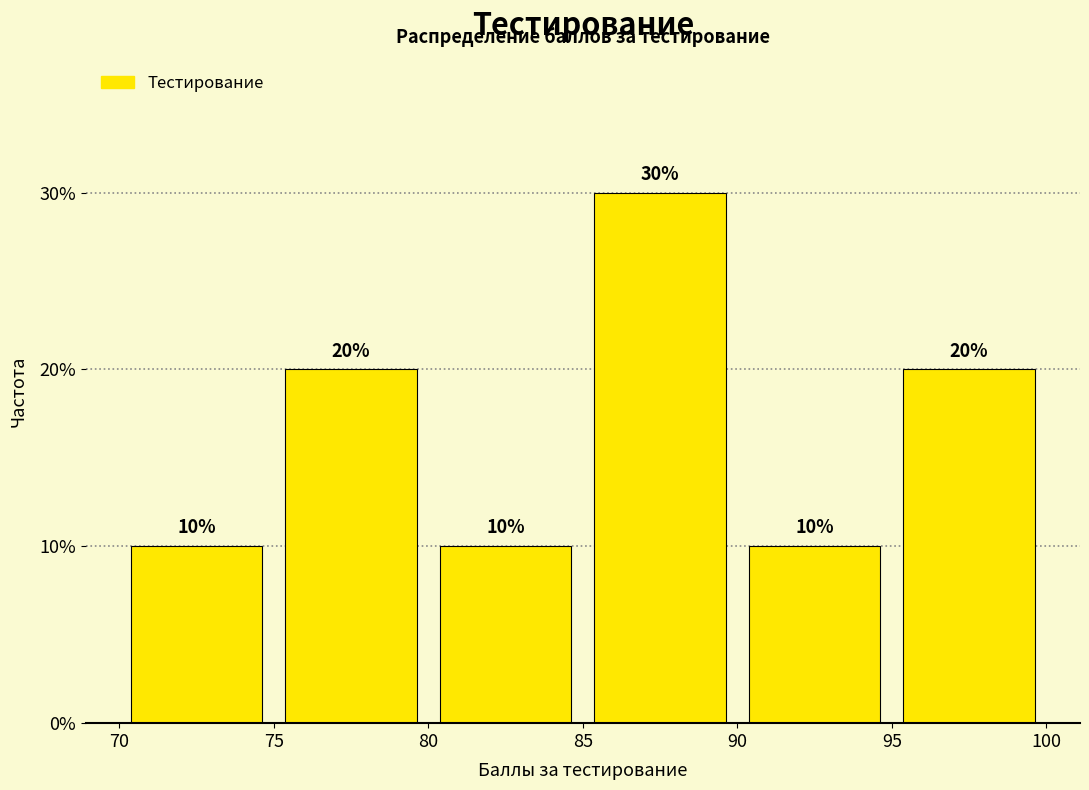

How tall is the bar that spans 70 to 75 on the x-axis?

10